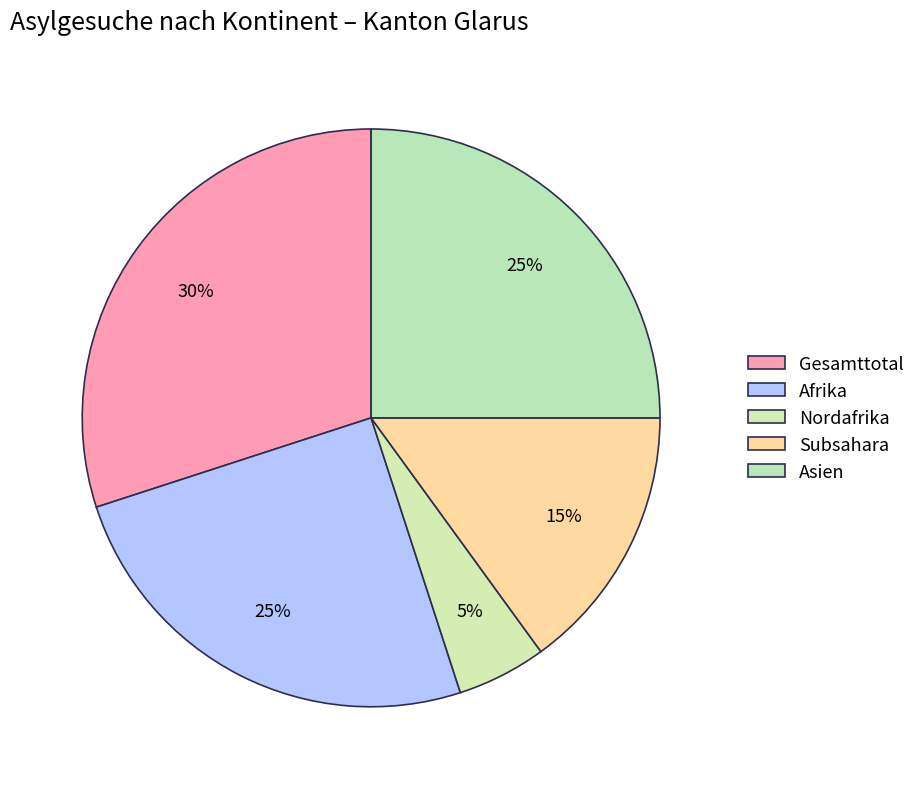

The Gesamttotal slice represents 15% of the pie. True or false?

False